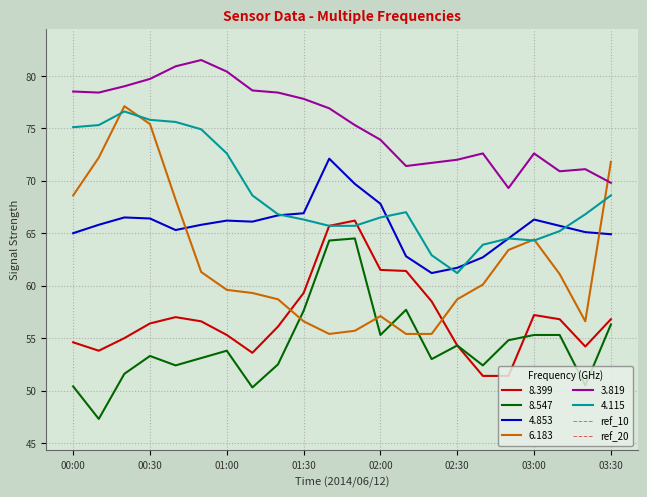

True or false: 6.183 and 8.399 intersect in this chart.

True